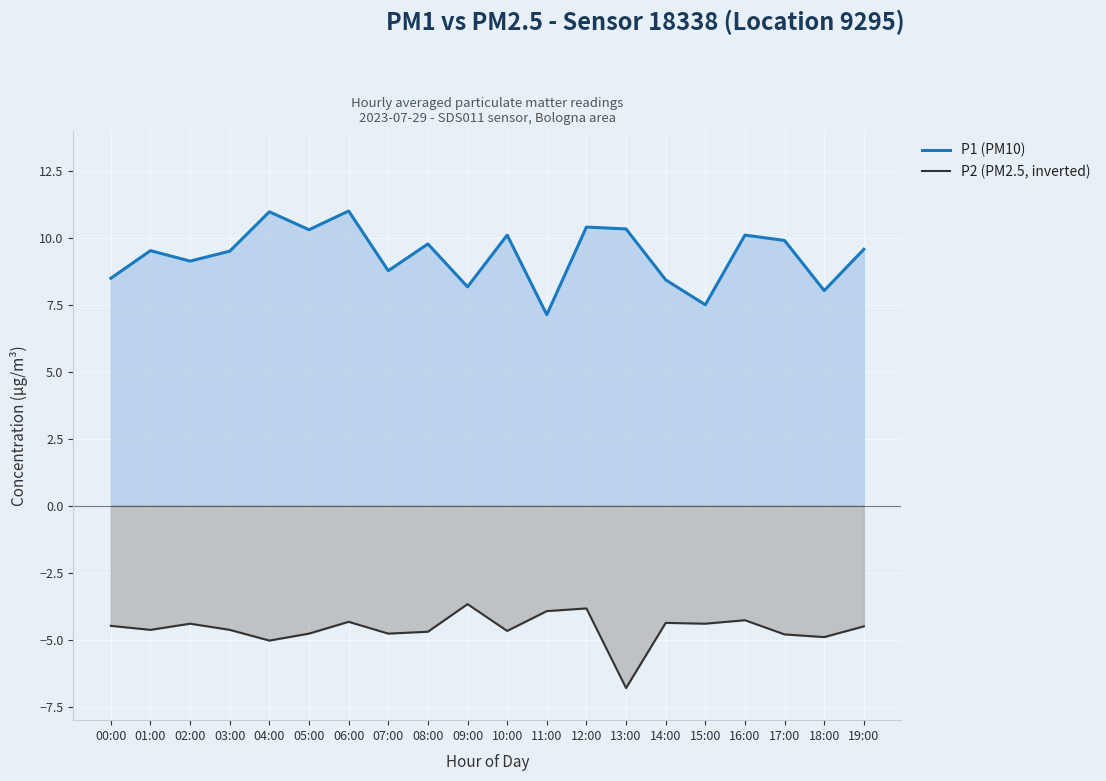

At 07:00, list the series in order from smallest to largest.

P2 (PM2.5, inverted), P1 (PM10)